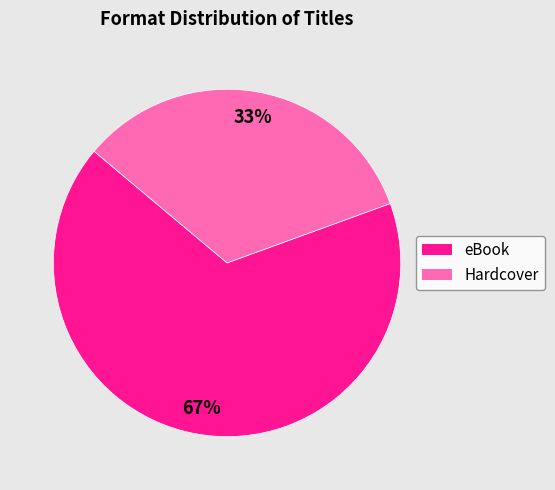

Which slice is the smallest?

Hardcover